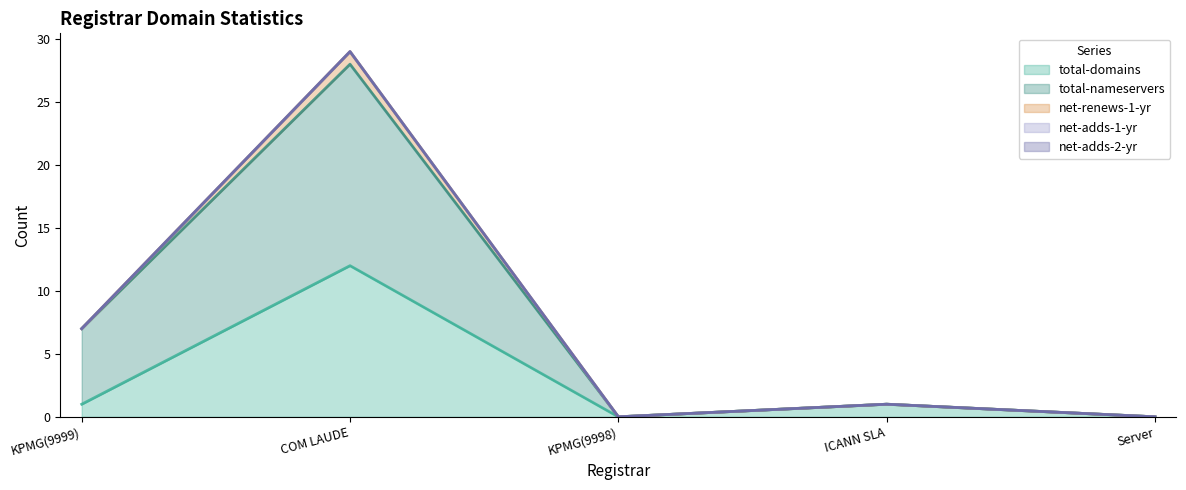

What is the greatest value displayed?

16